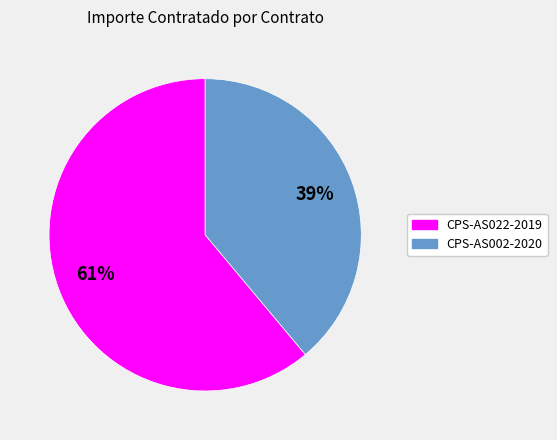

What percentage is the CPS-AS022-2019 slice, to the nearest percent?

61%